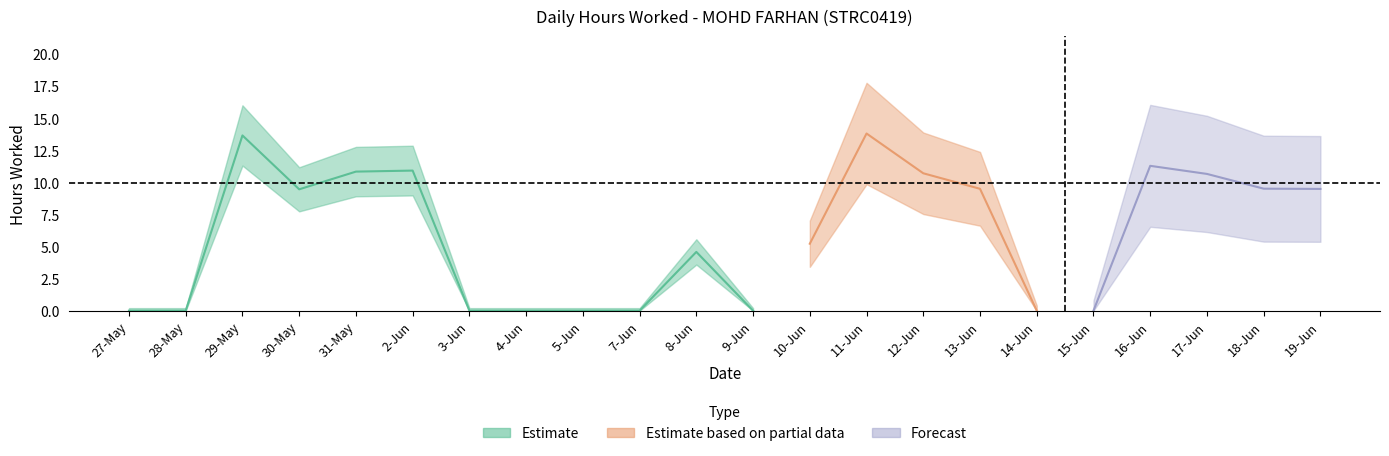

What is the difference between the maximum and minimum values?

13.8